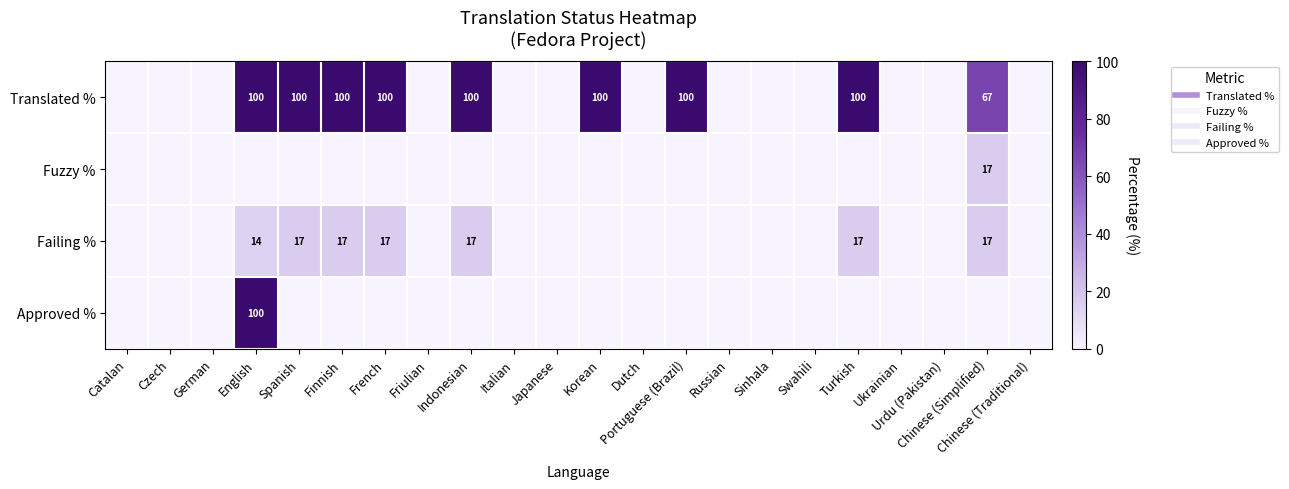

Count the number of categories in the chart.

22